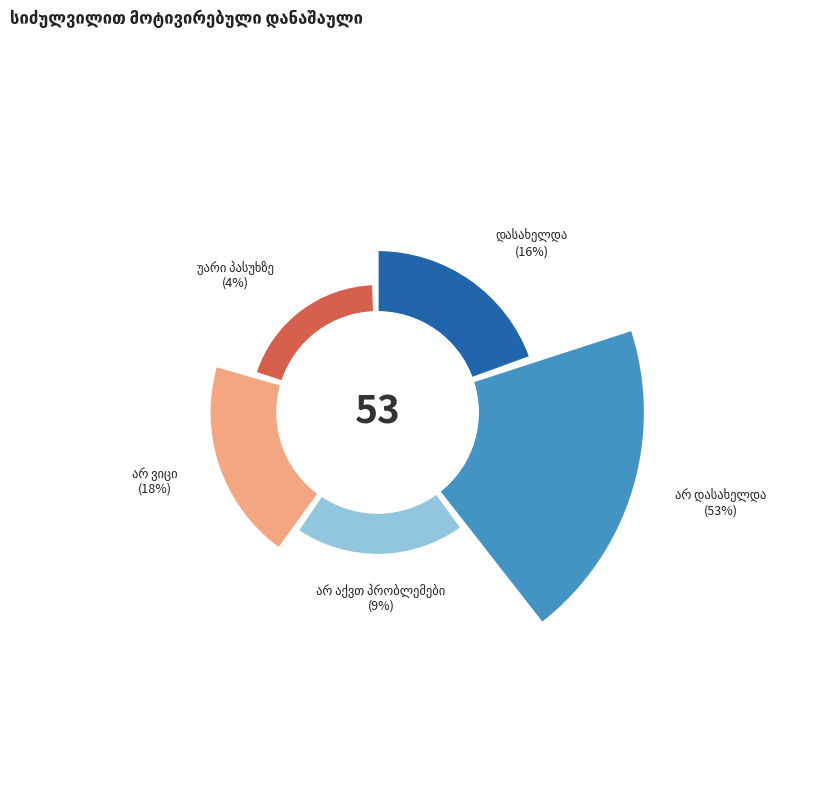

What is the change in value from დასახელდა to უარი პასუხზე?

-12